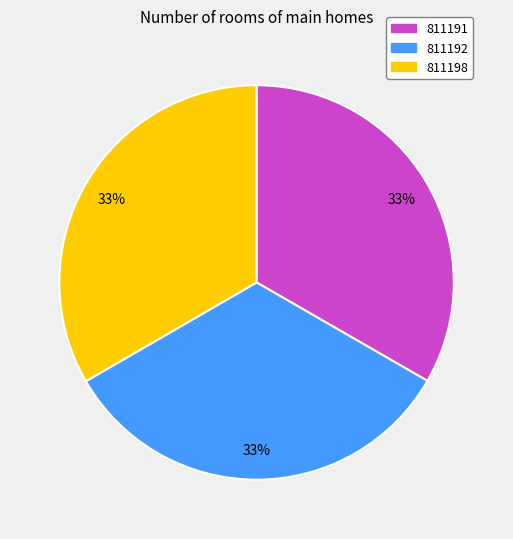

Approximately how many times larger is the value at 811198 compared to 811192?

1.0